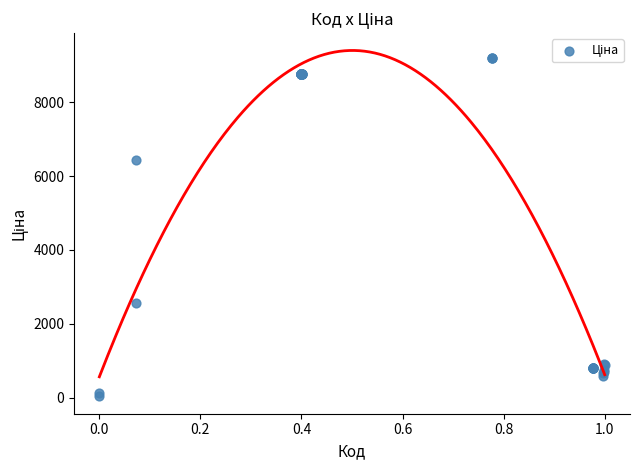

What Y value in the scatter plot is closest to 4613?

6437.4